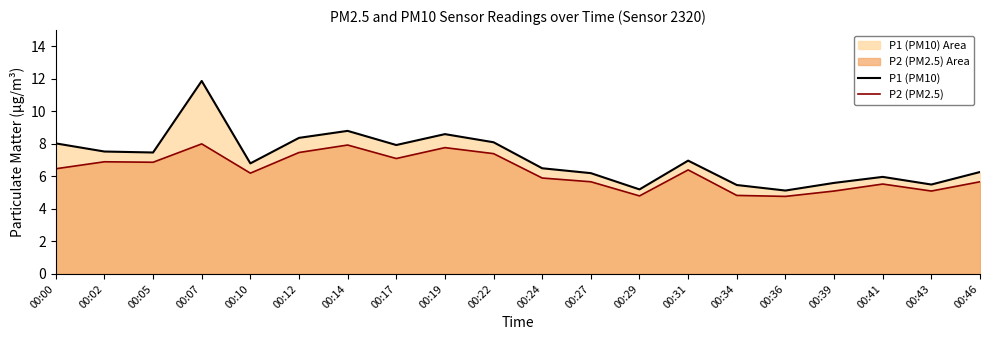

Rank the series by their average value, from lowest to highest.

P2 (PM2.5), P1 (PM10)